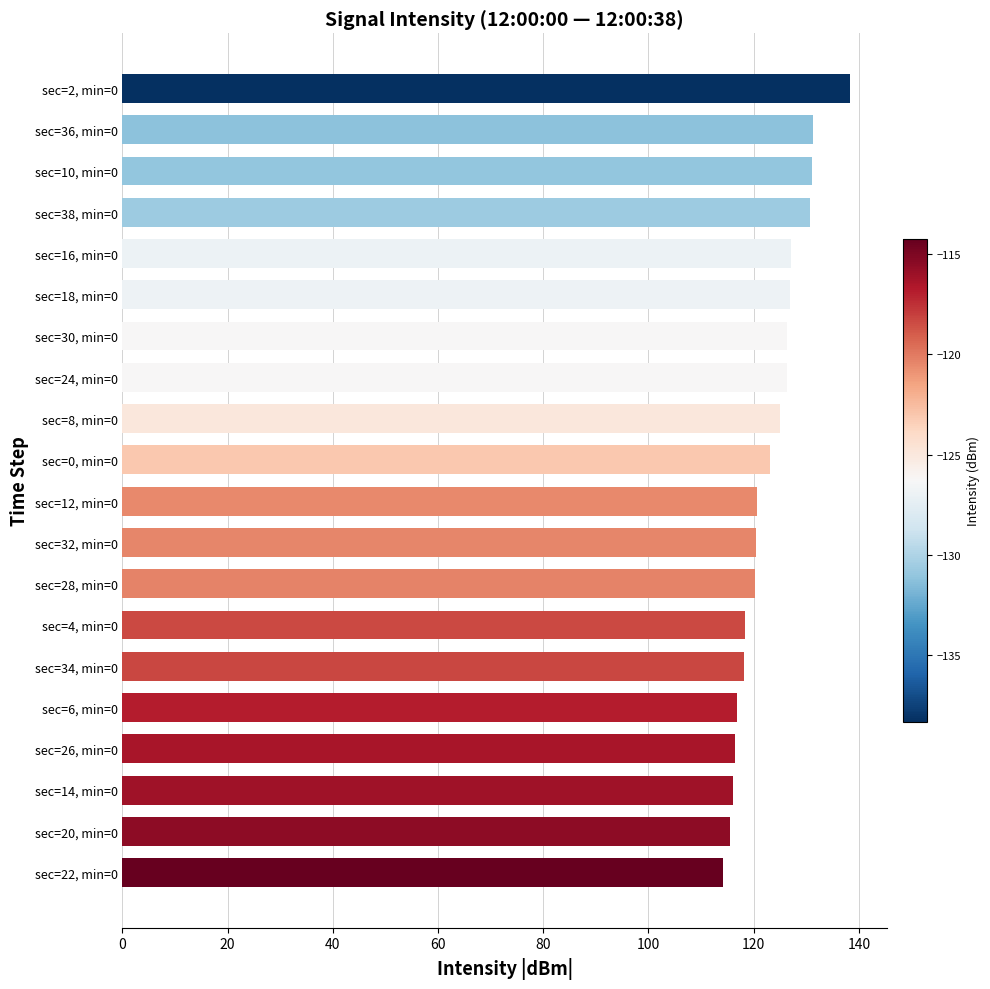

What is the smallest value displayed?

114.3